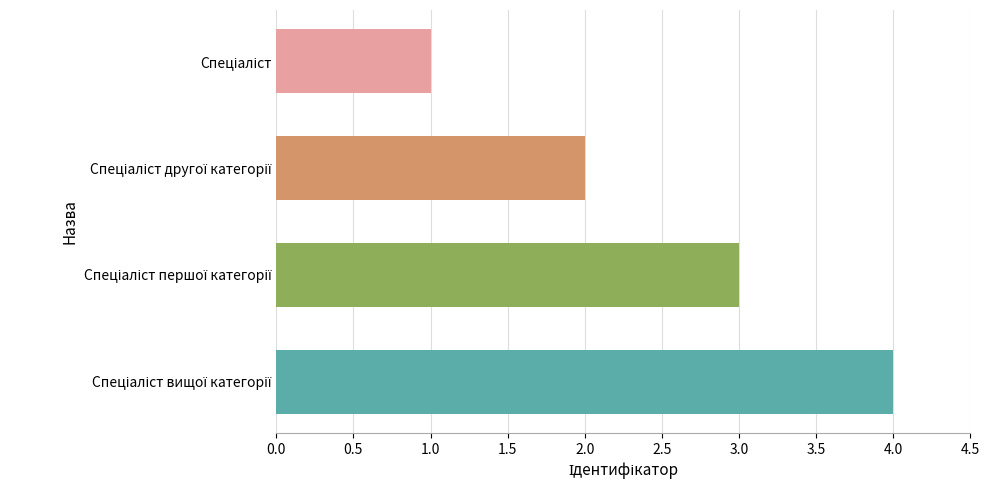

How many data points are less than 3?

2